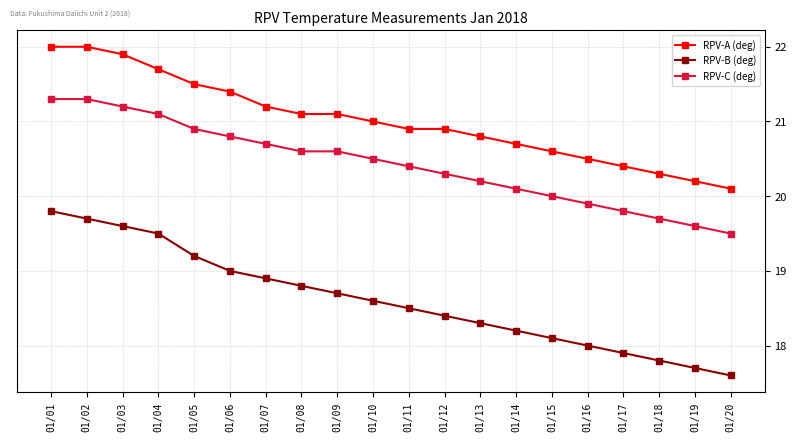

Count the number of data series in this chart.

3